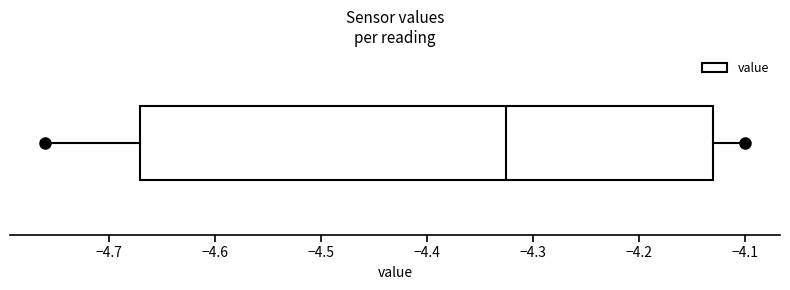

Transcribe this box plot: give where the median line is, the range the box spans, and where the two whiskers end, as read against the x-axis. The values are not printed on the chart, so give them approximately, as read against the axis.

median -4.32, box -4.67 to -4.13, whiskers -4.76 to -4.10